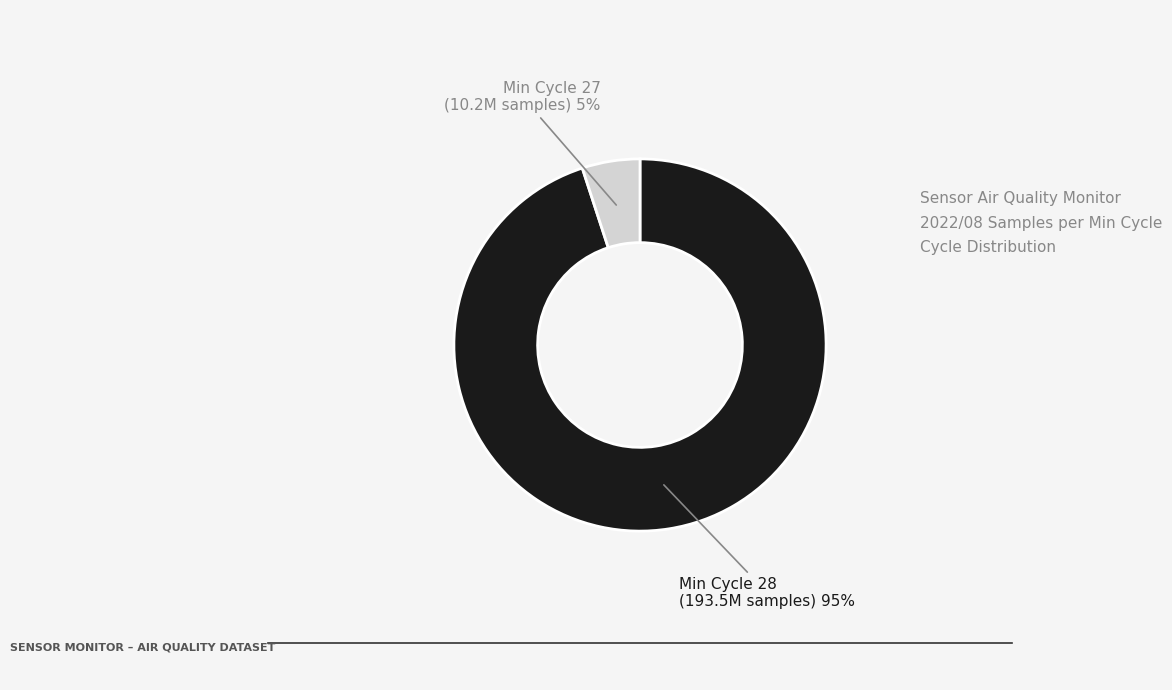

To the nearest percent, what percentage of the pie is Min Cycle 27?

5%